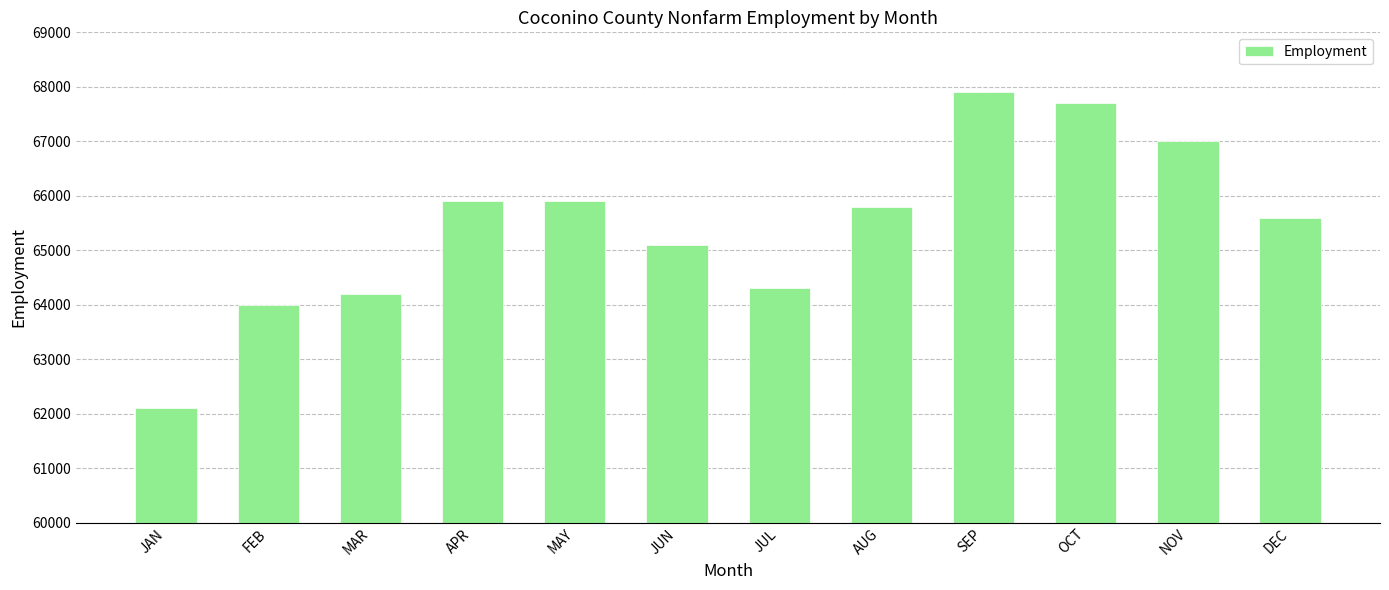

Reading right to left, what are all the values shown in this chart?

DEC=65600	NOV=67000	OCT=67700	SEP=67900	AUG=65800	JUL=64300	JUN=65100	MAY=65900	APR=65900	MAR=64200	FEB=64000	JAN=62100